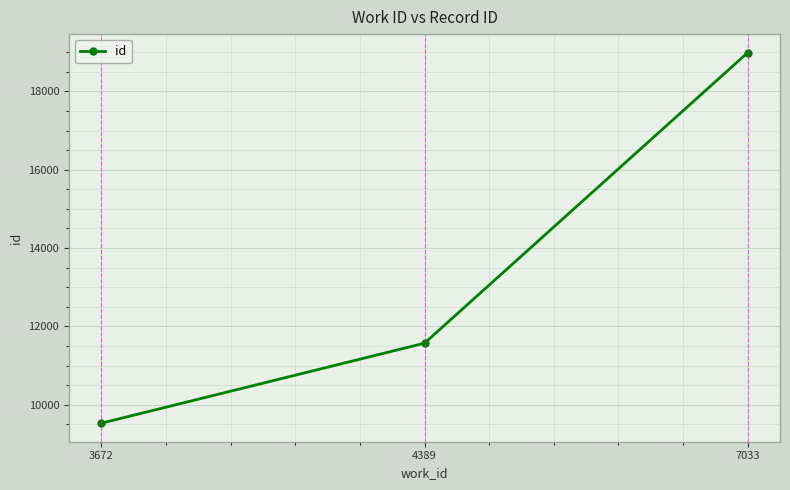

Reading right to left, what are all the values shown in this chart?

18990	11572	9529